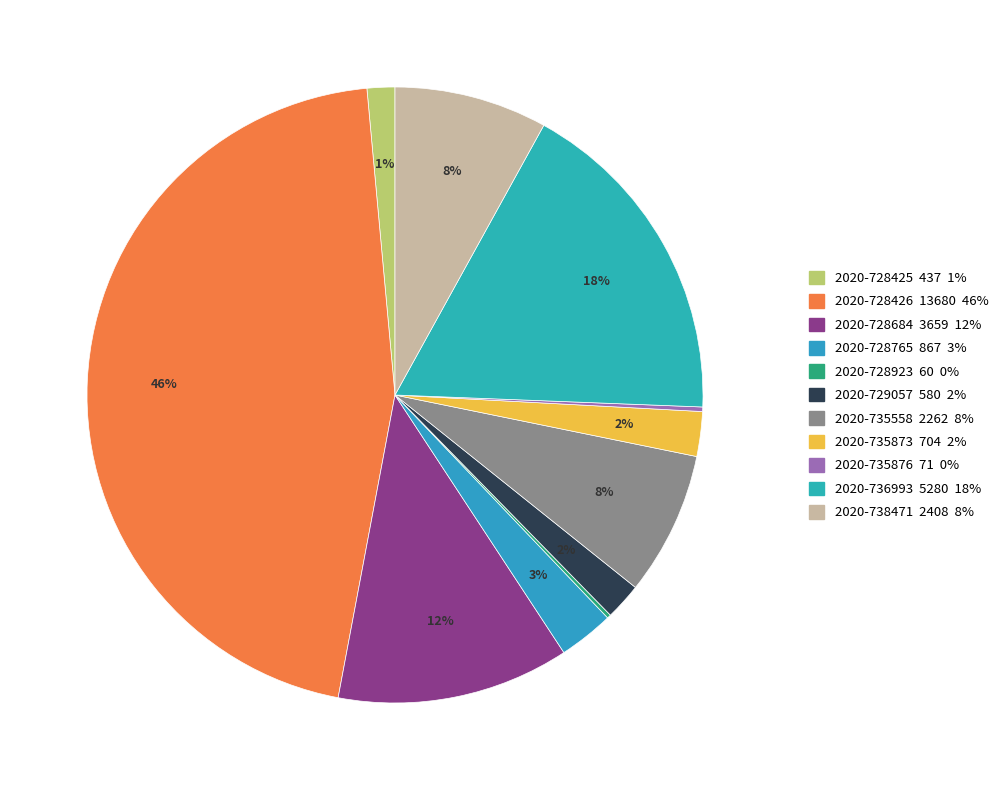

To the nearest percent, what is the average slice percentage?

9%